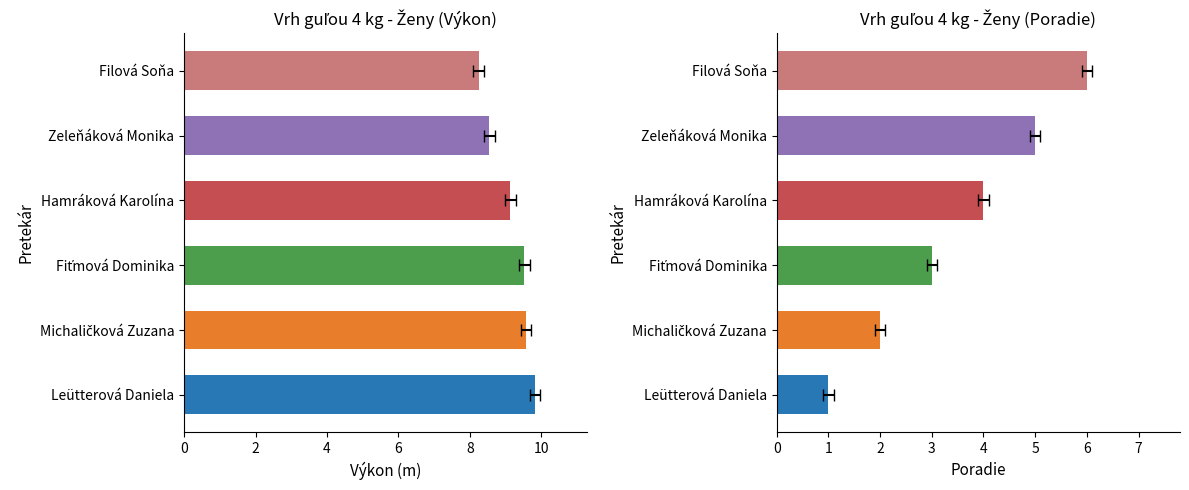

What is the minimum value shown in the chart?

1.0